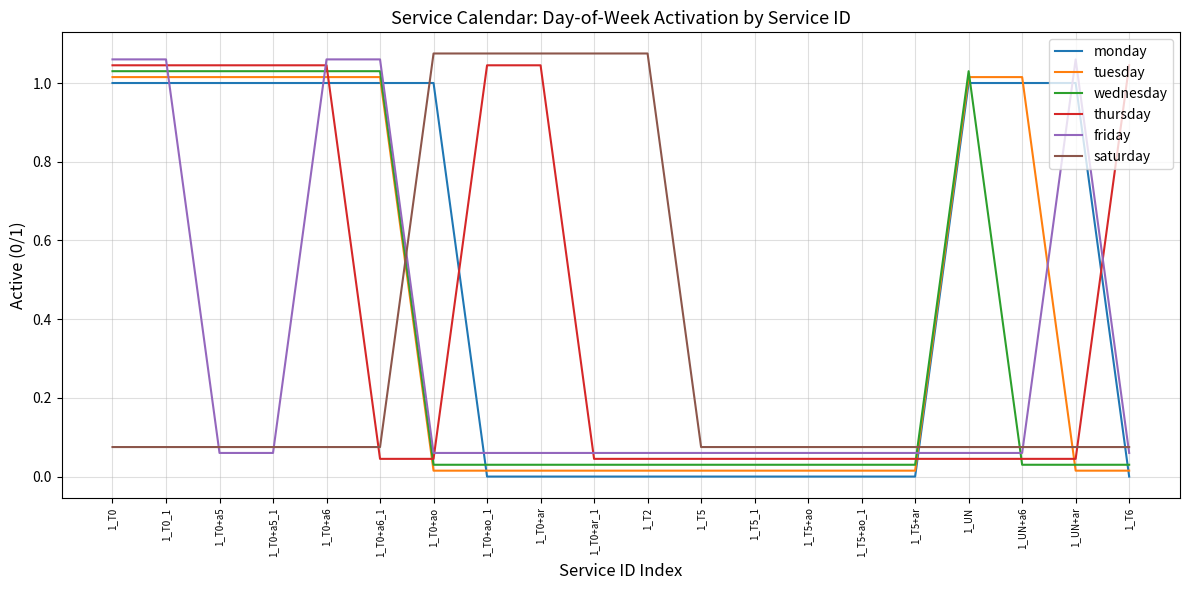

True or false: thursday and monday cross at least once.

True